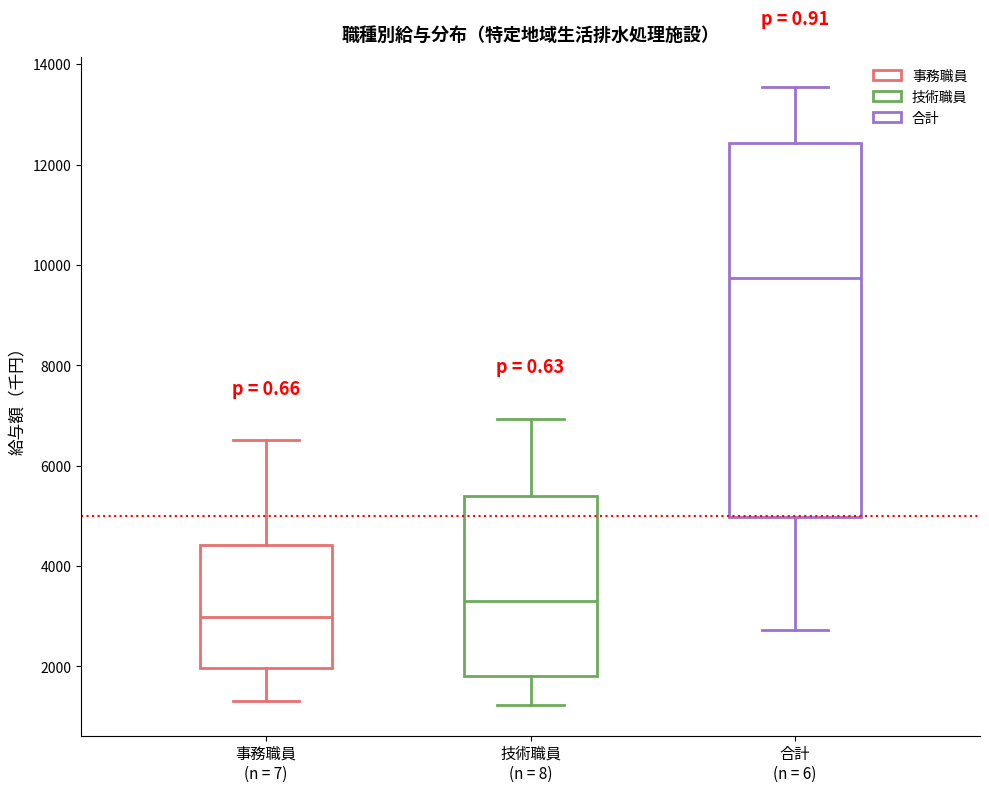

Reading left to right, read every box against the y-axis: the position of its median line, the range the box covers, and the ends of its whiskers. The values are not printed on the chart, so give them approximately, as read against the axis.

事務職員 (n = 7): median 3000, box 2000 to 4400, whiskers 1400 to 6600
技術職員 (n = 8): median 3400, box 1800 to 5400, whiskers 1200 to 7000
合計 (n = 6): median 9800, box 5000 to 12400, whiskers 2800 to 13600